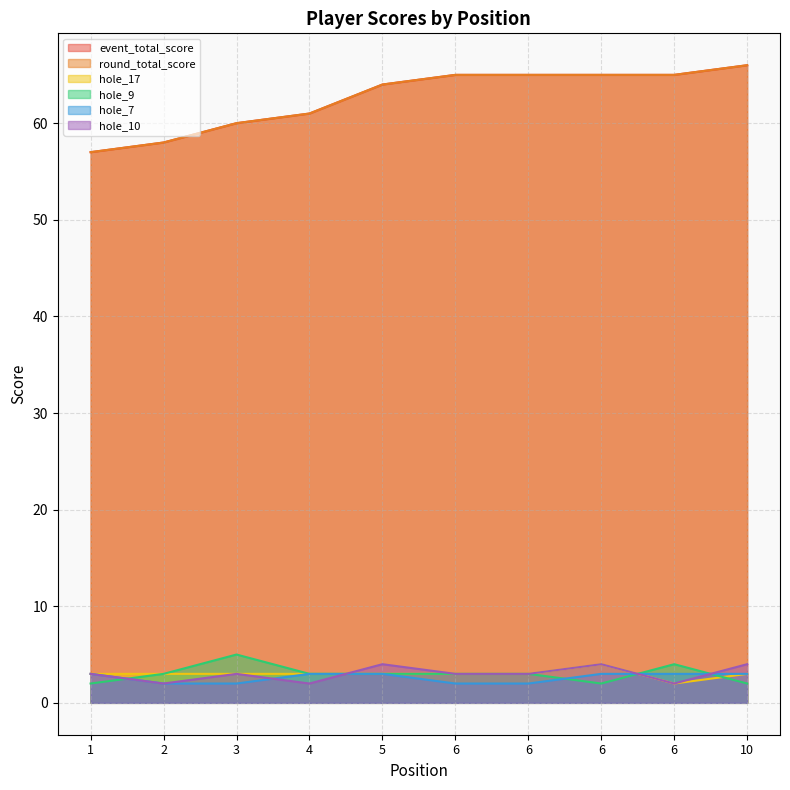

What is the lowest value of the round_total_score series?

57